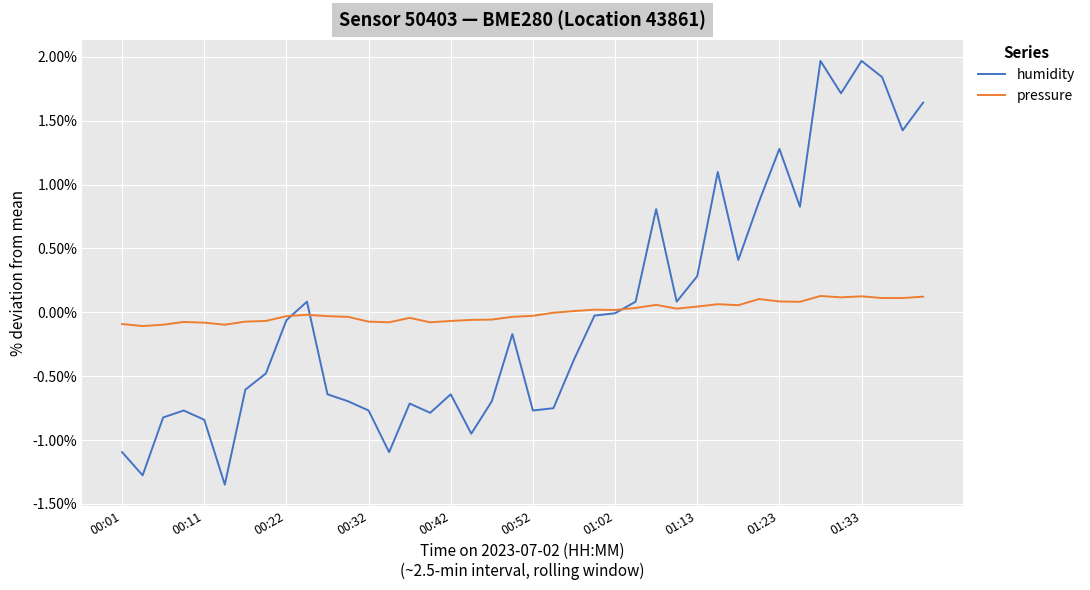

Count the number of data series in this chart.

2